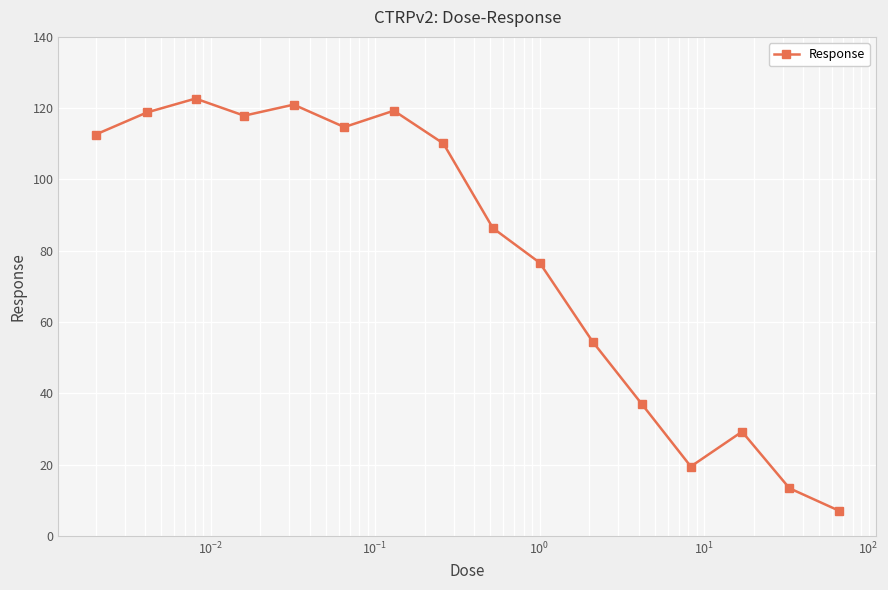

What is the value of the 4th point from the left?

117.9